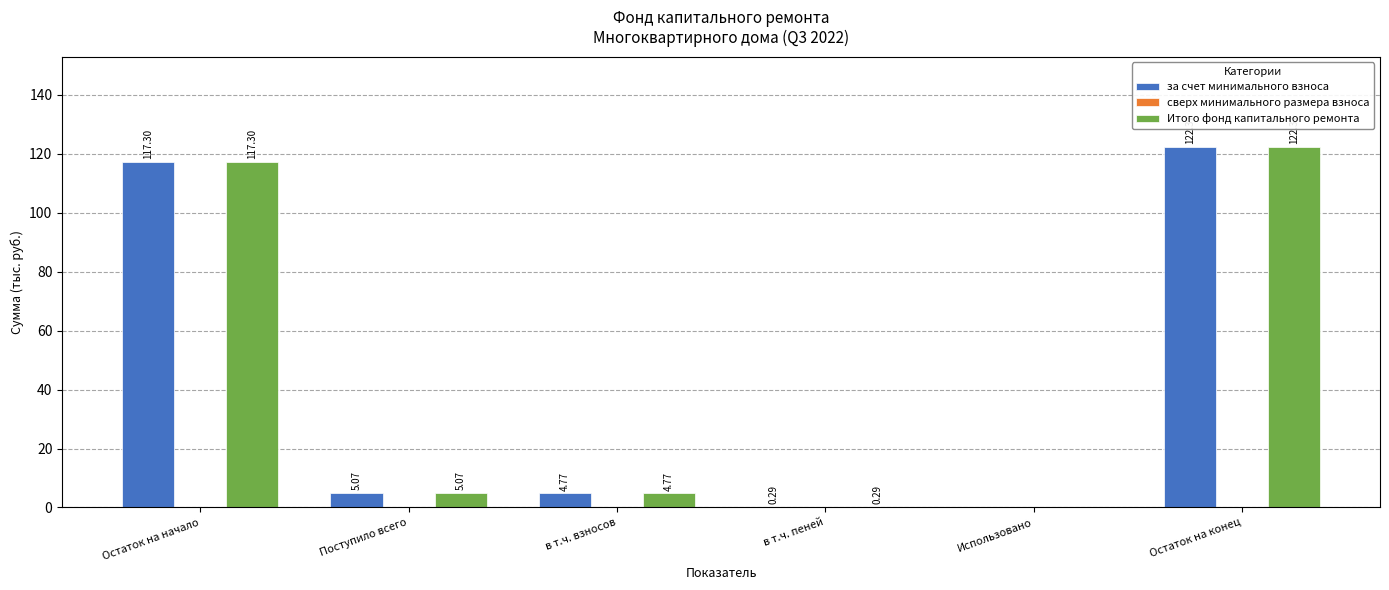

Where is за счет минимального взноса nearest to the value 61?

Поступило всего